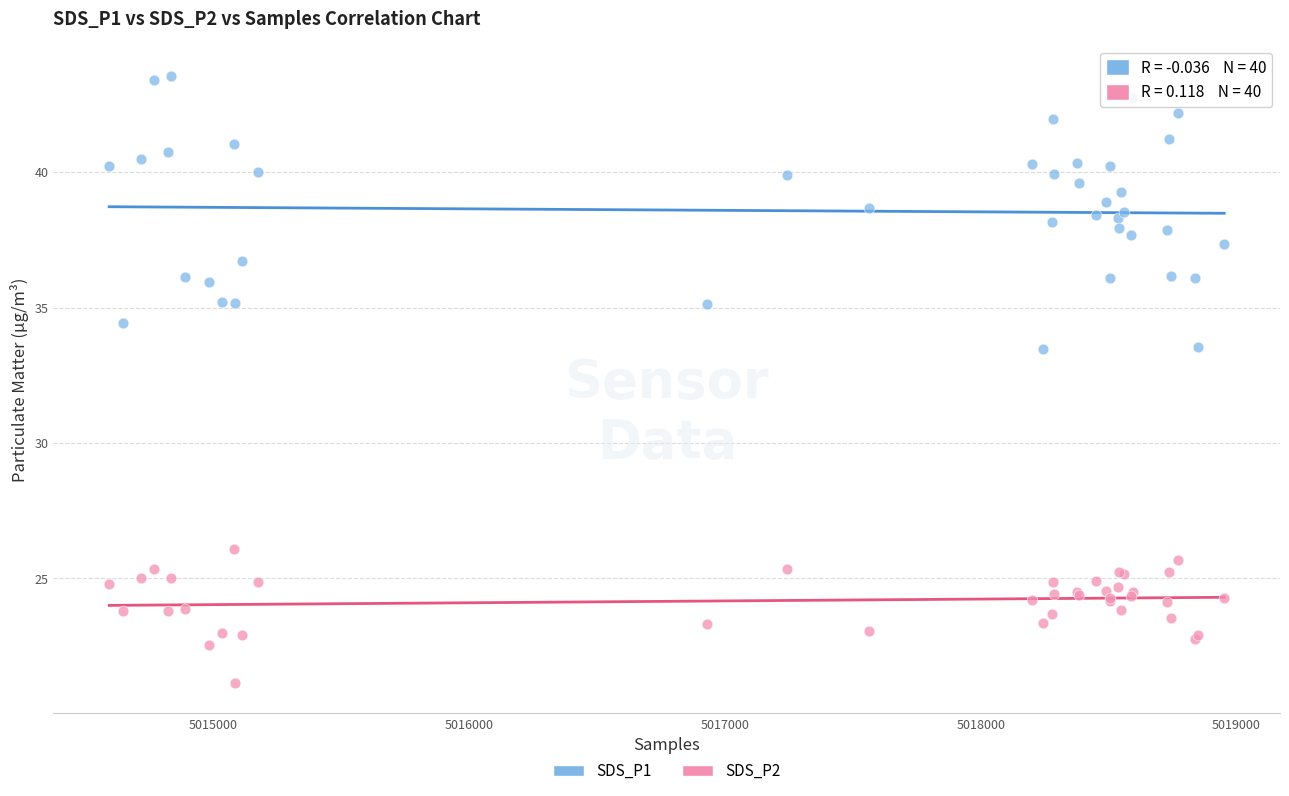

What are all the series names shown in the legend?

SDS_P1, SDS_P2